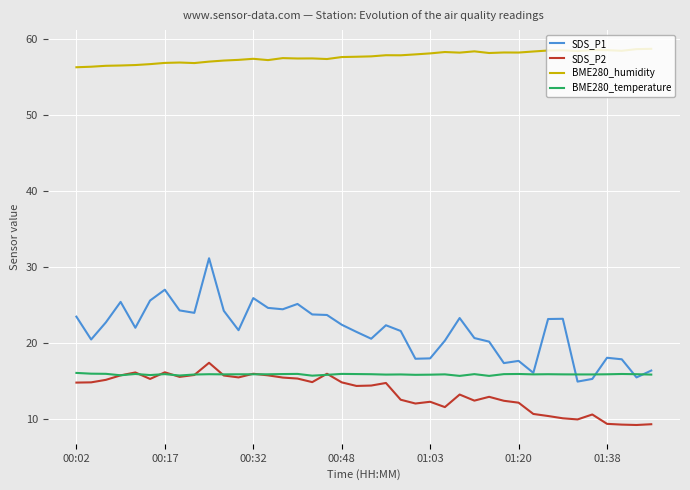

Which series has the largest range (max minus min)?

SDS_P1